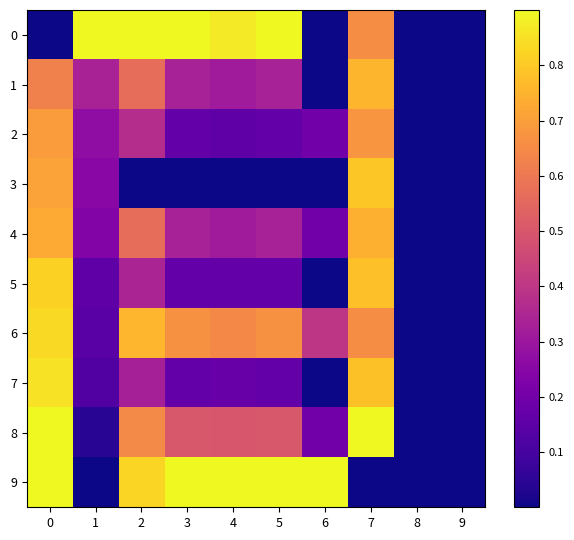

Count the number of data series in this chart.

10